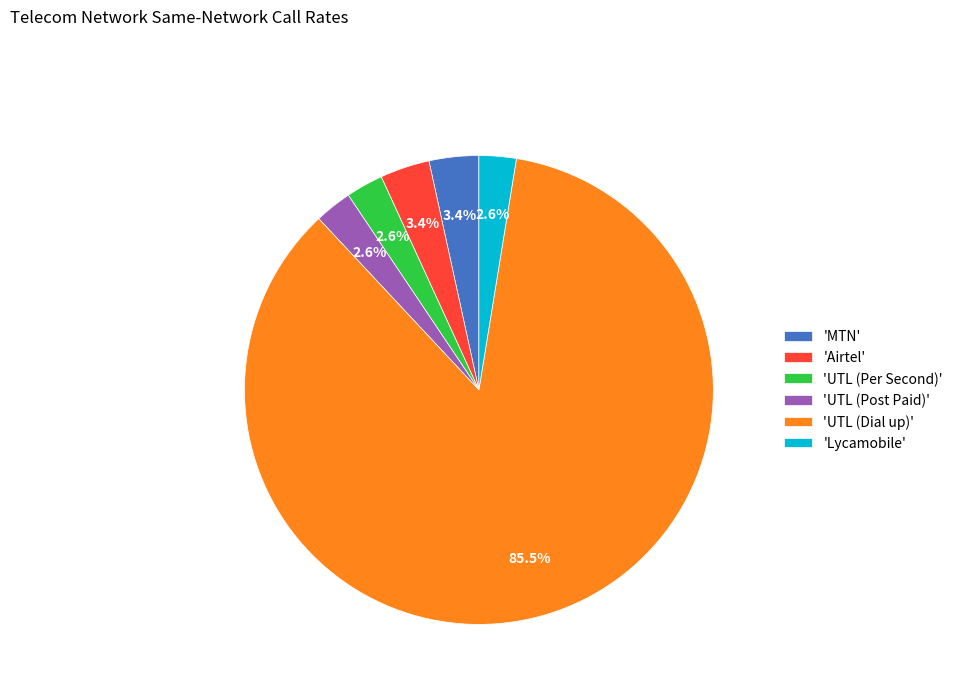

Between 'UTL (Dial up)' and 'Airtel', which is larger?

'UTL (Dial up)'